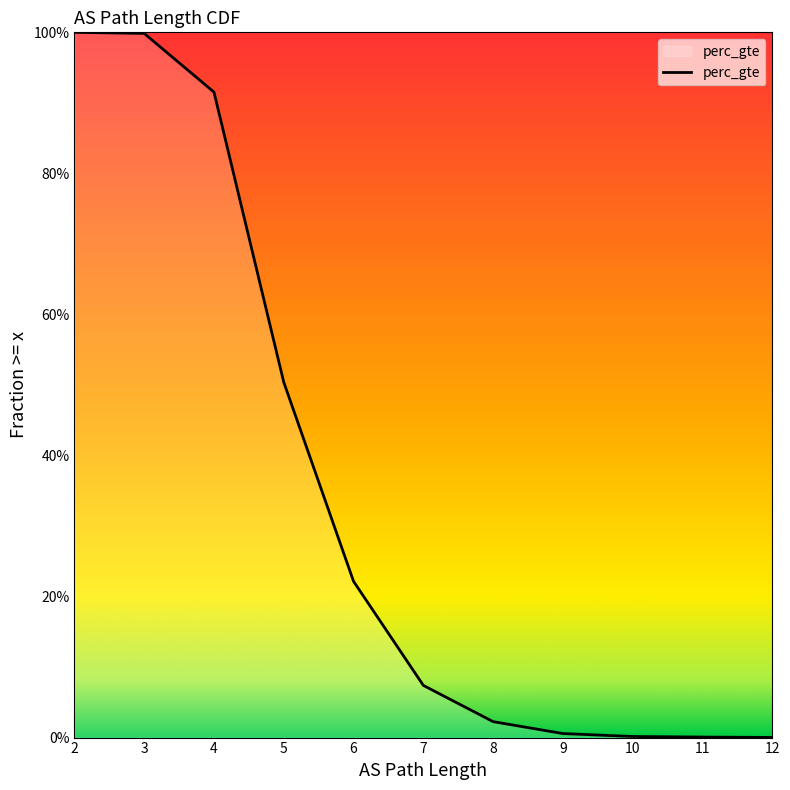

Is it true that the value at 6 is 0.4?

False